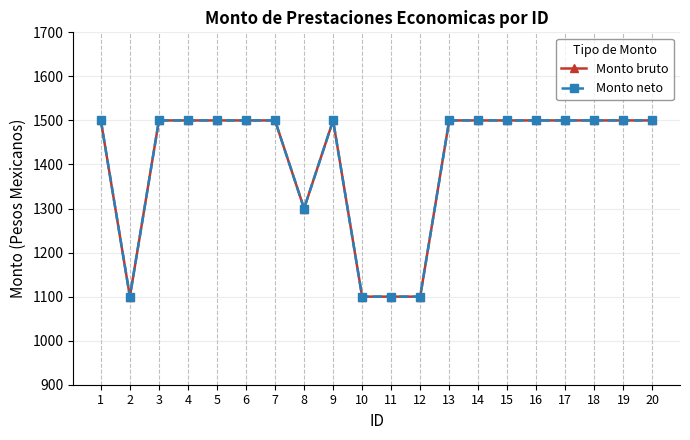

Does the chart have visible grid lines?

Yes